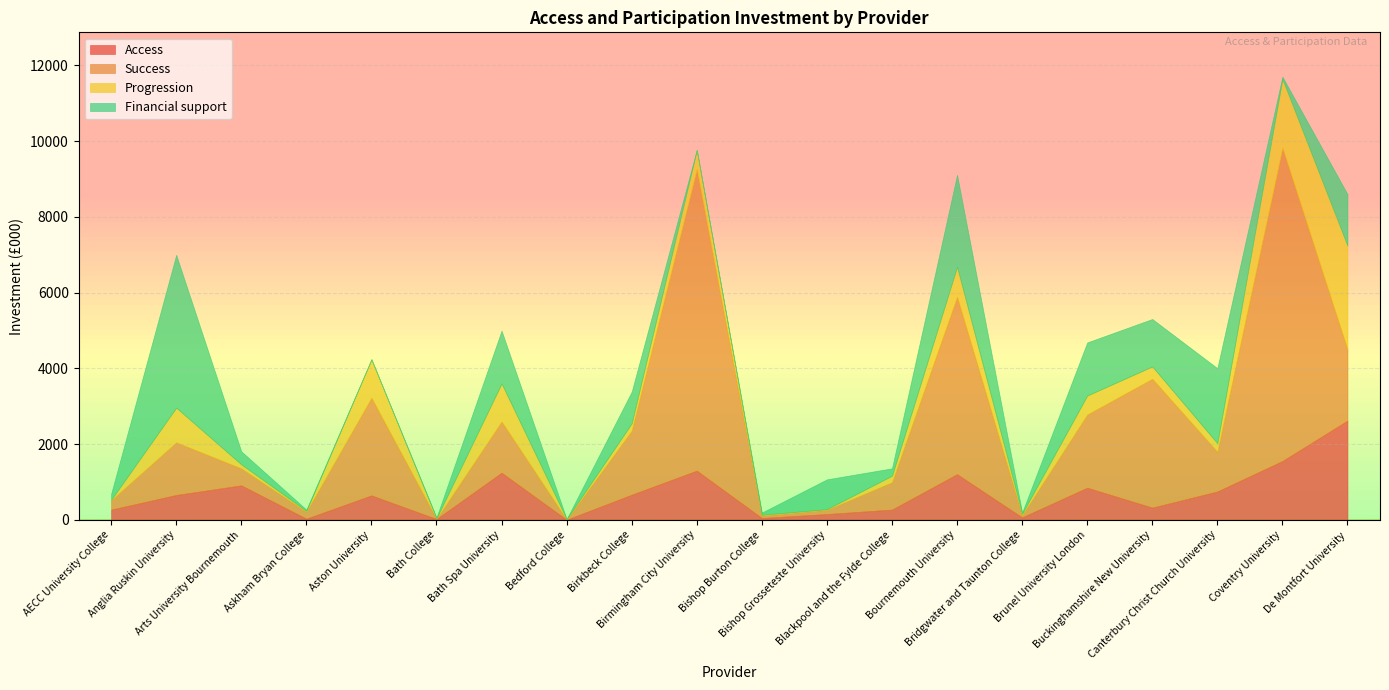

How many times do Financial support and Success cross each other?

8